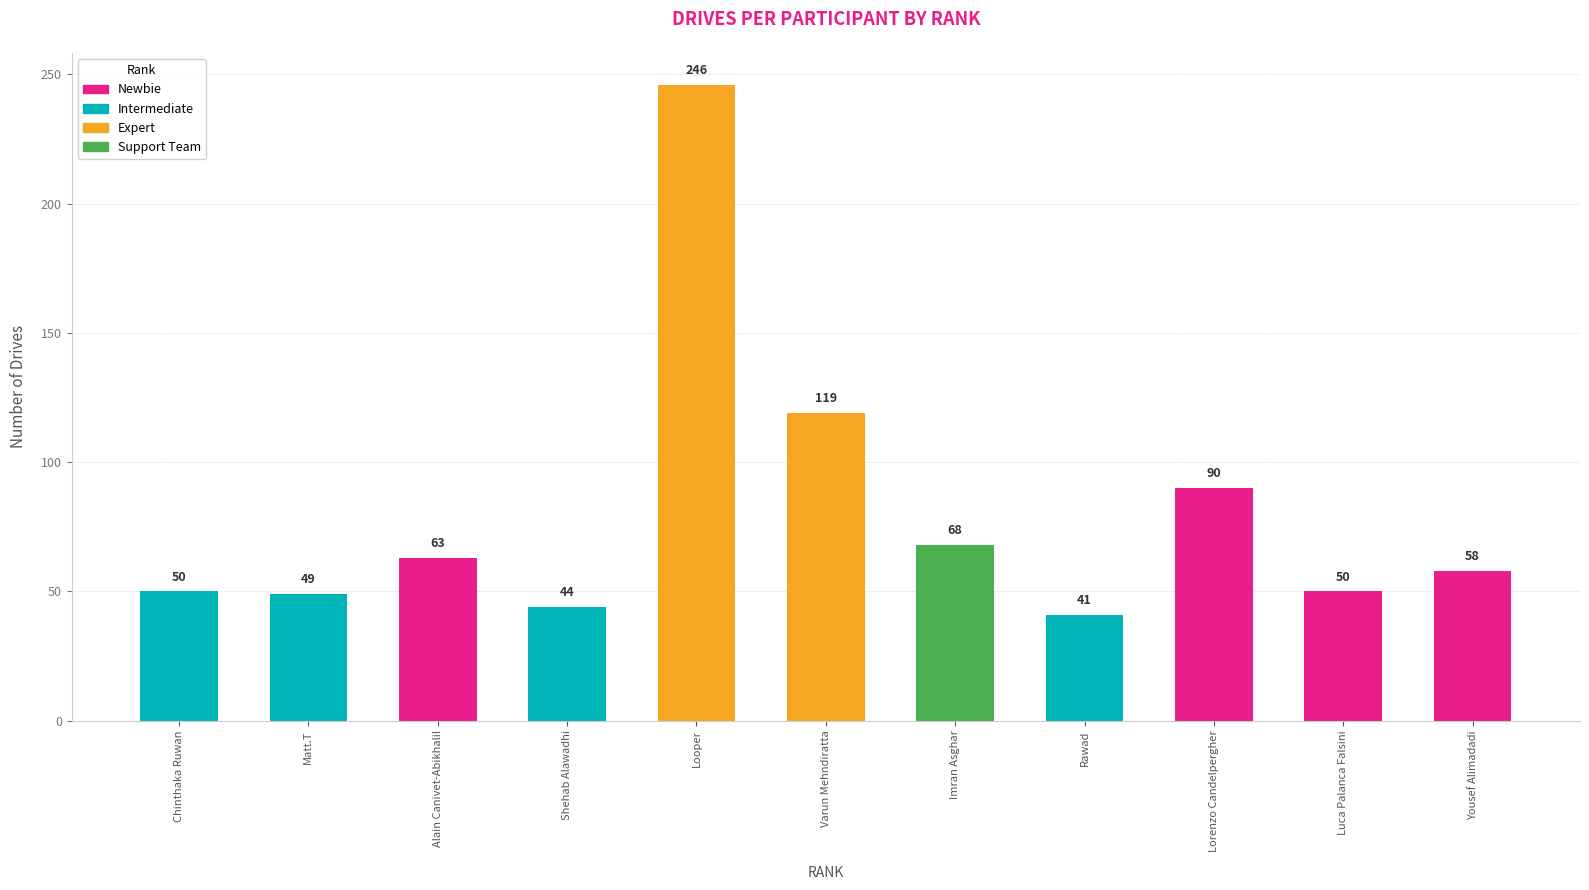

How many bars are there in total?

11